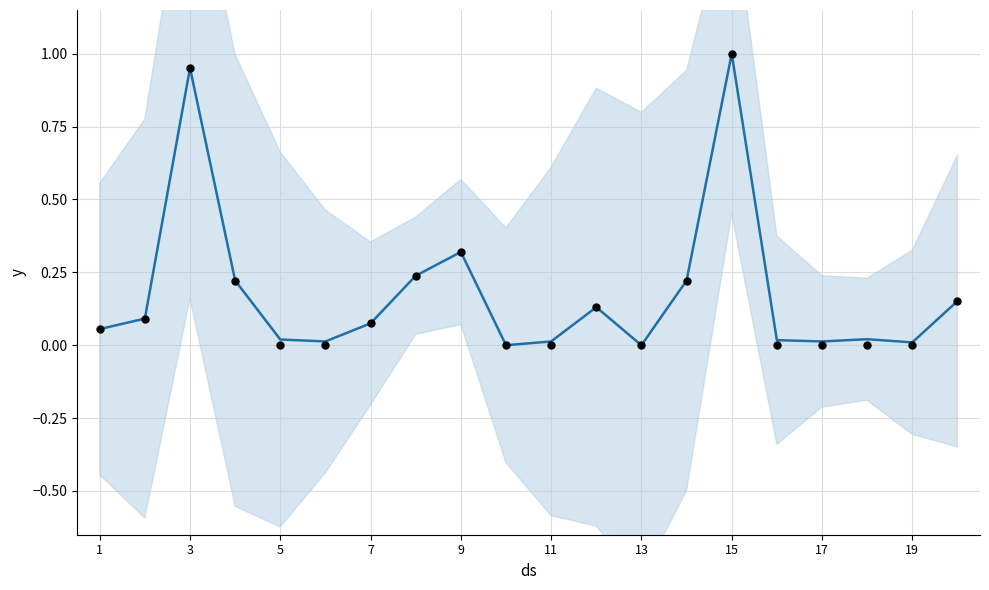

Which series has the largest total across all categories?

y